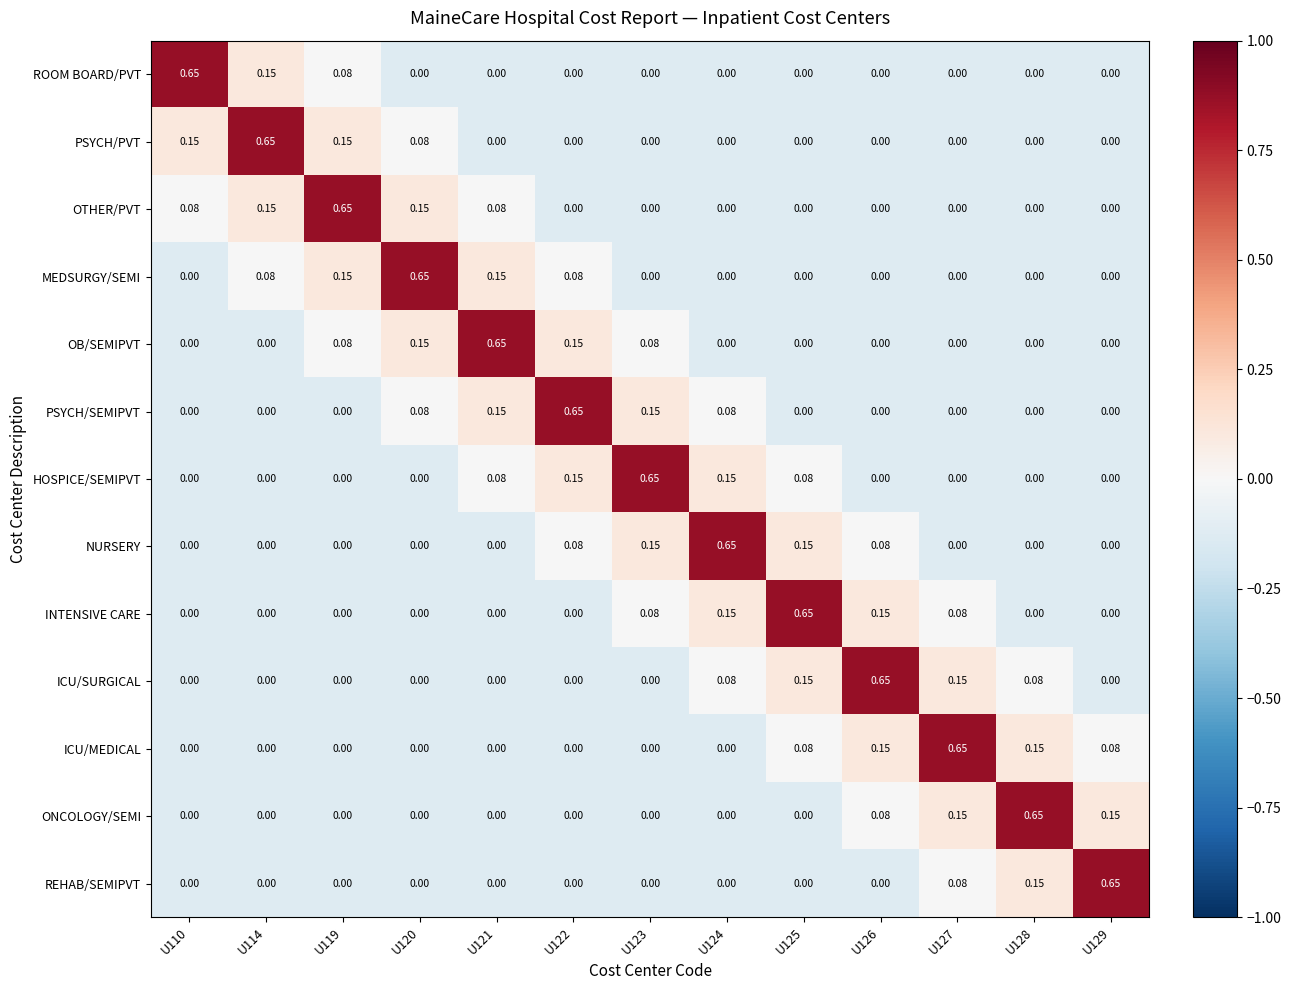

How many values in INTENSIVE CARE are above zero?

5